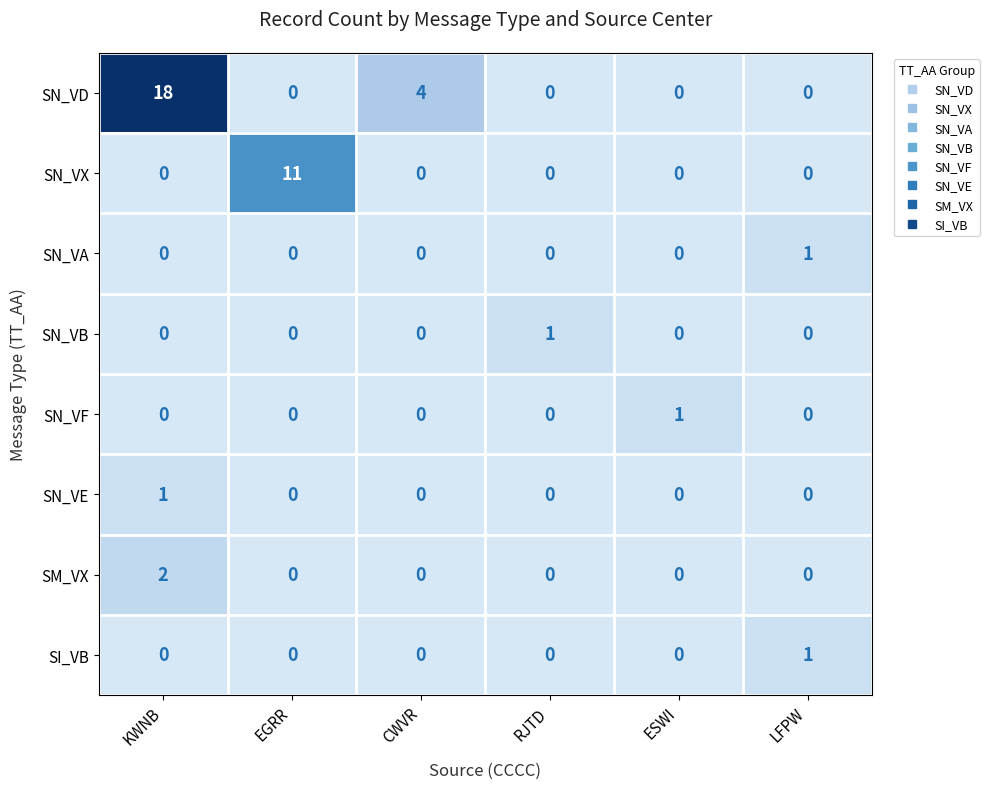

The SN_VA series shows 0 at KWNB. True or false?

True